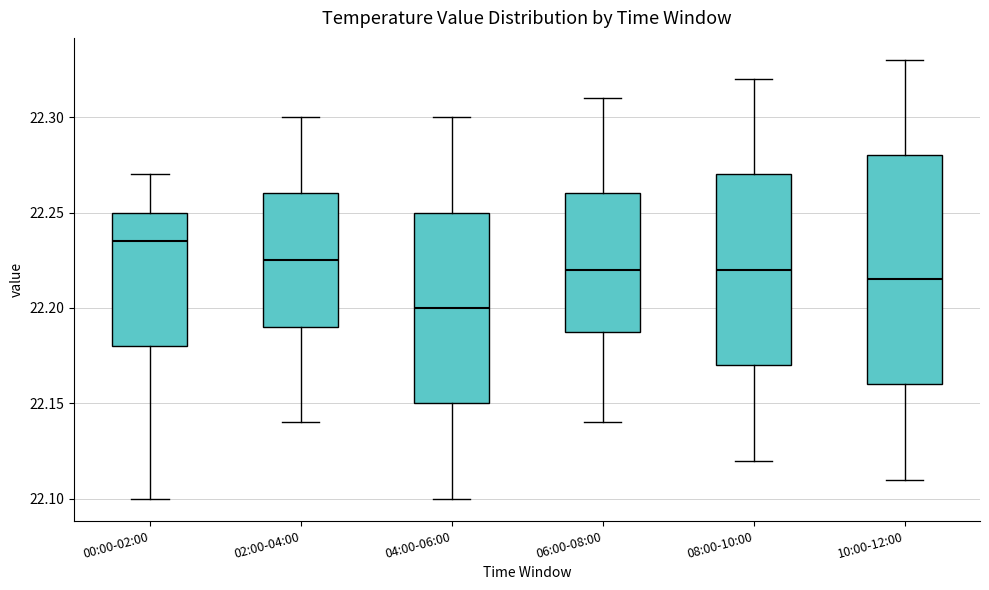

Reading left to right, read every box against the y-axis: the position of its median line, the range the box covers, and the ends of its whiskers. The values are not printed on the chart, so give them approximately, as read against the axis.

00:00-02:00: median 22.235, box 22.180 to 22.250, whiskers 22.100 to 22.270
02:00-04:00: median 22.225, box 22.190 to 22.260, whiskers 22.140 to 22.300
04:00-06:00: median 22.200, box 22.150 to 22.250, whiskers 22.100 to 22.300
06:00-08:00: median 22.220, box 22.190 to 22.260, whiskers 22.140 to 22.310
08:00-10:00: median 22.220, box 22.170 to 22.270, whiskers 22.120 to 22.320
10:00-12:00: median 22.215, box 22.160 to 22.280, whiskers 22.110 to 22.330